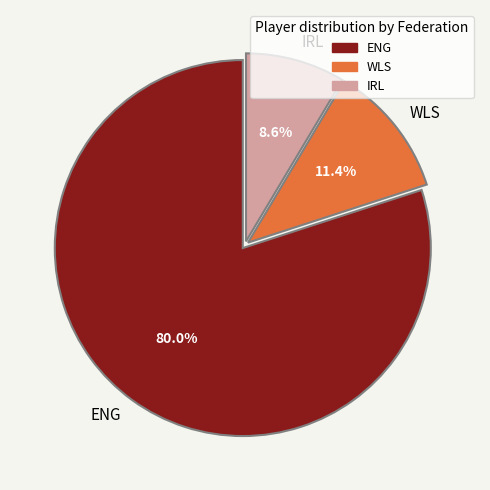

How much of the chart is everything except IRL?

91.4%